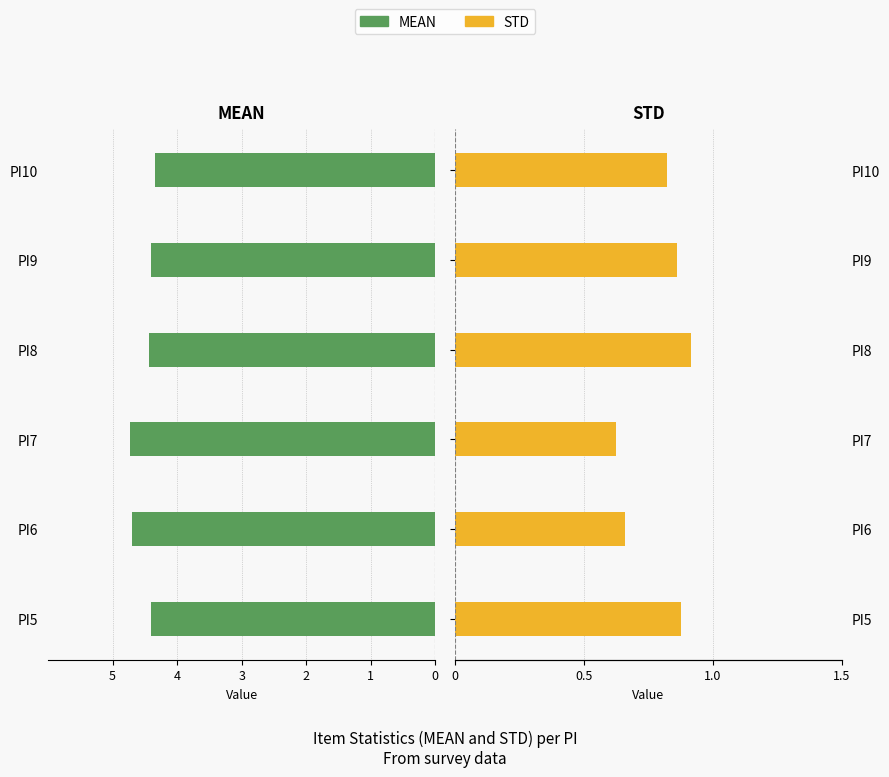

Is it true that MEAN equals -4.7 at PI6?

True